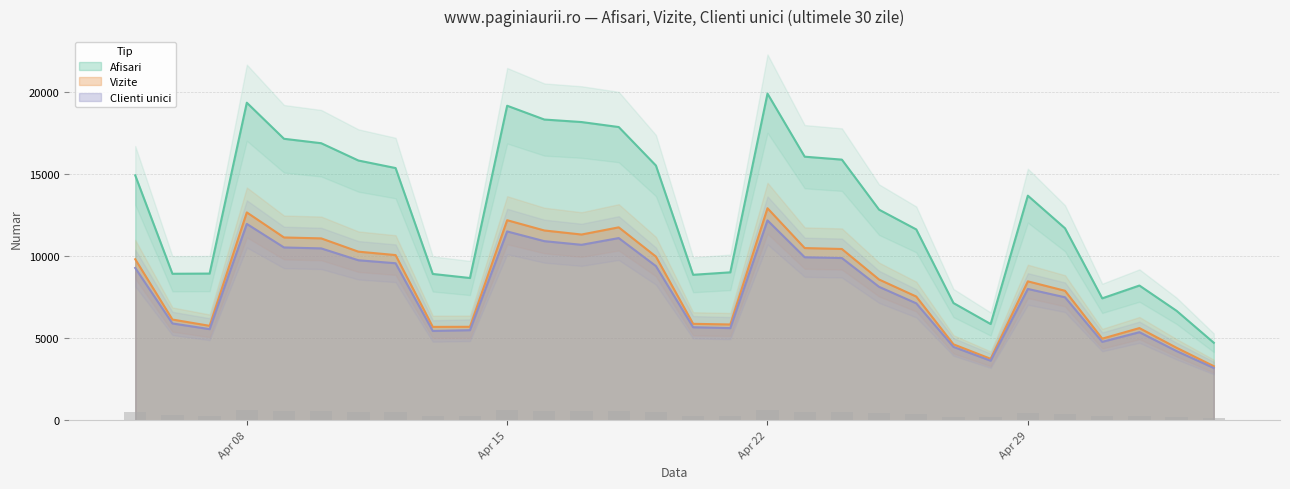

What is the difference between the second highest and second lowest values in the Clienti unici series?

8337